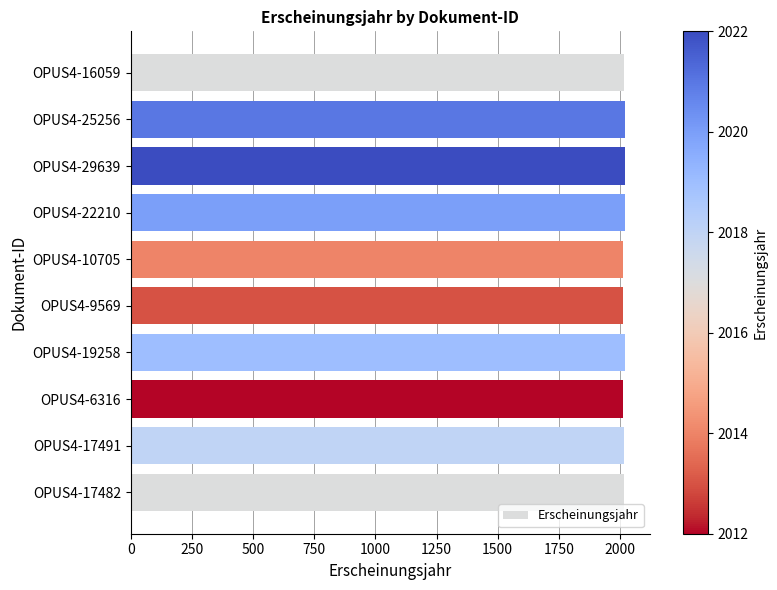

Does the chart contain stacked bars?

No